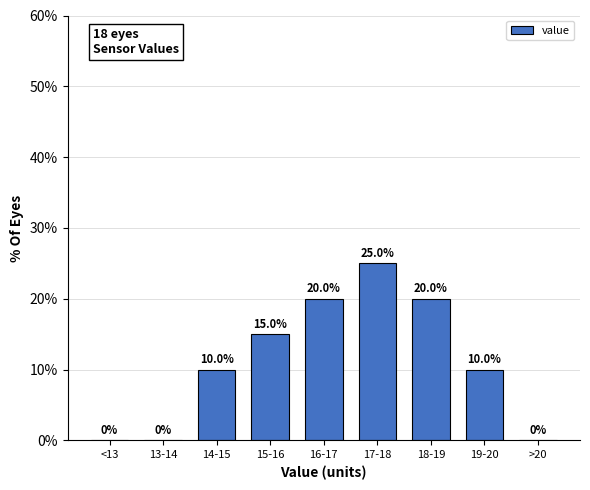

Reading left to right, extract all data points from this chart.

<13=0	13-14=0	14-15=10	15-16=15	16-17=20	17-18=25	18-19=20	19-20=10	>20=0